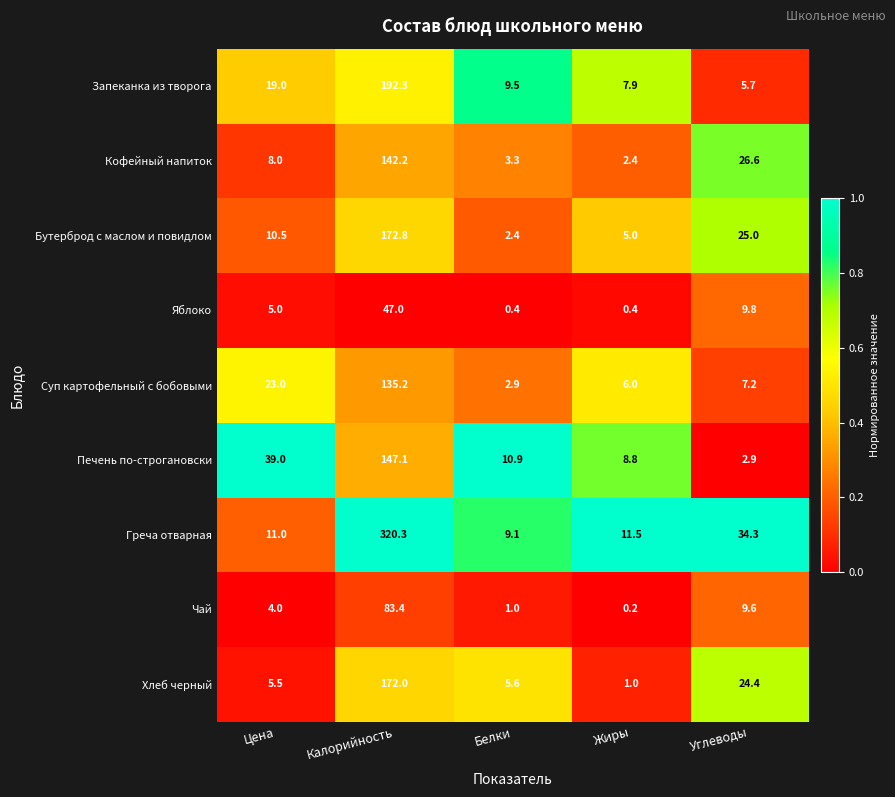

At which label is Яблоко closest to 23?

Углеводы